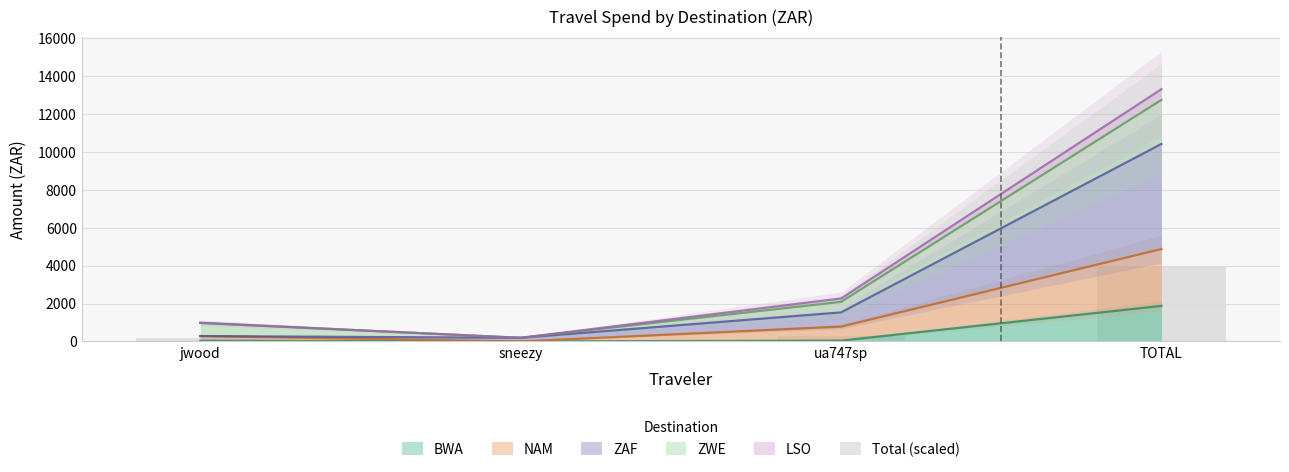

The value of BWA at TOTAL is 474.8. True or false?

False